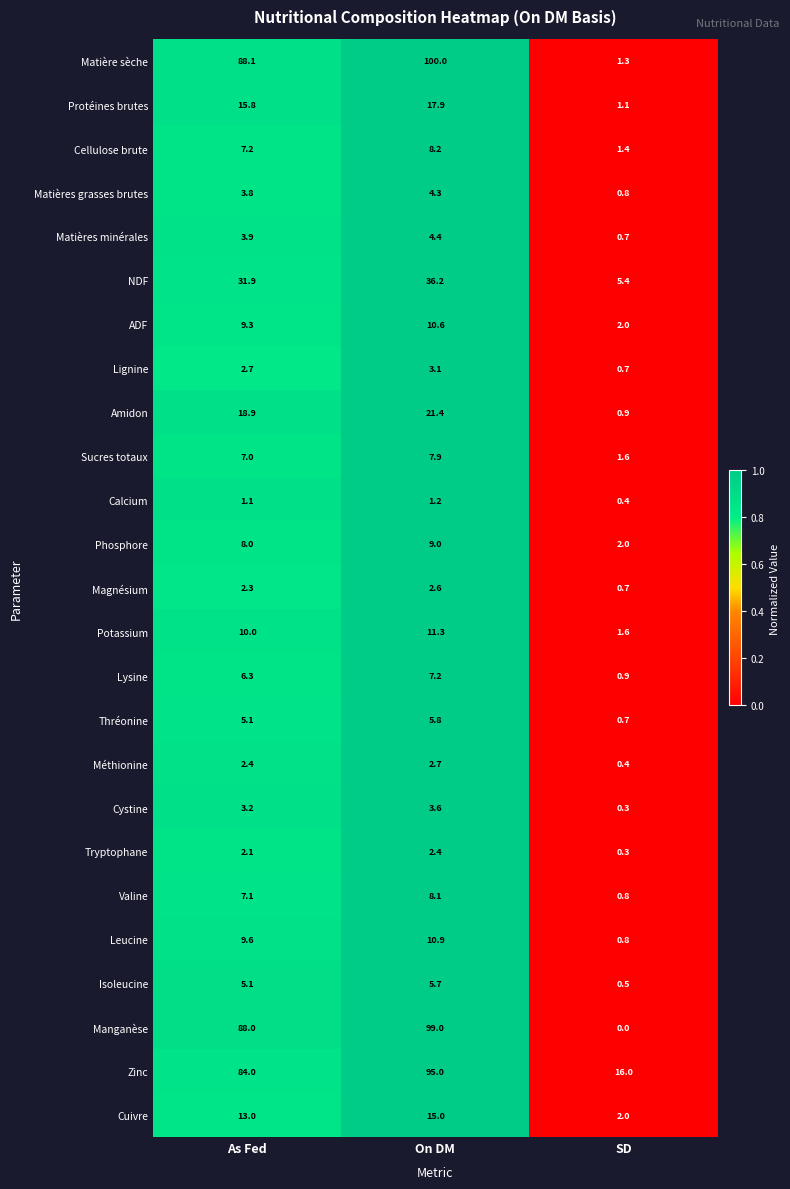

At which category is the sum across all series the highest?

On DM